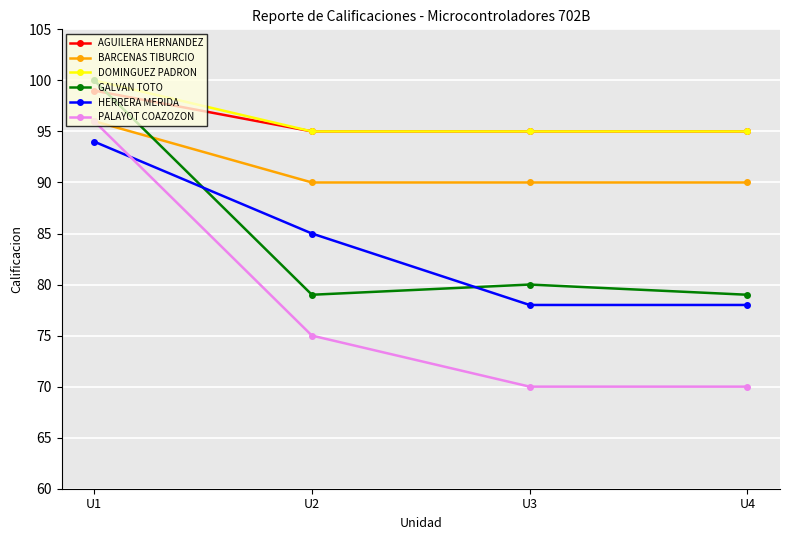

What is the total value across all series at U2?

519